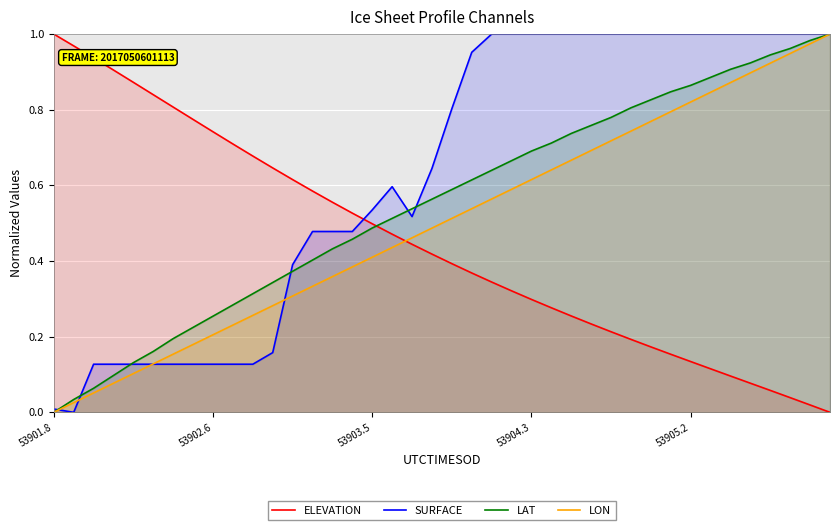

Which series ends up on top after the final intersection of ELEVATION and SURFACE?

SURFACE